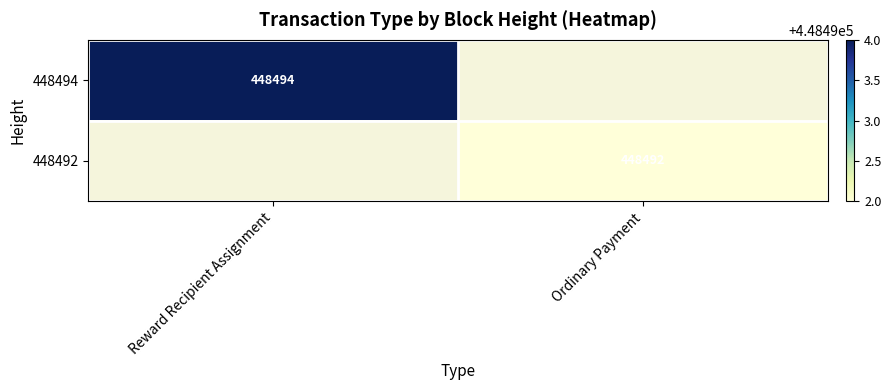

The value of 448494 at Reward Recipient Assignment is 746704. True or false?

False